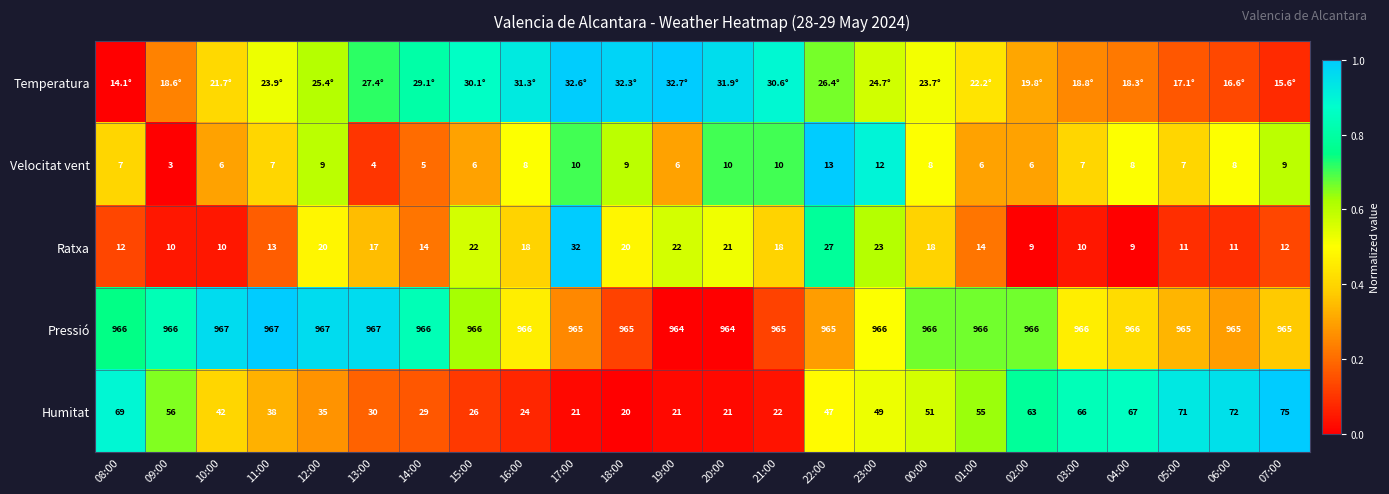

Is the value of Humitat at 22:00 greater than the value of Pressió at 22:00?

No